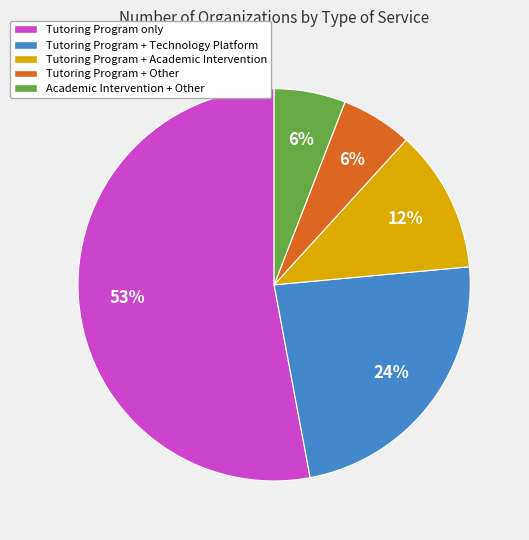

Is there any slice that represents more than half of the pie?

Yes